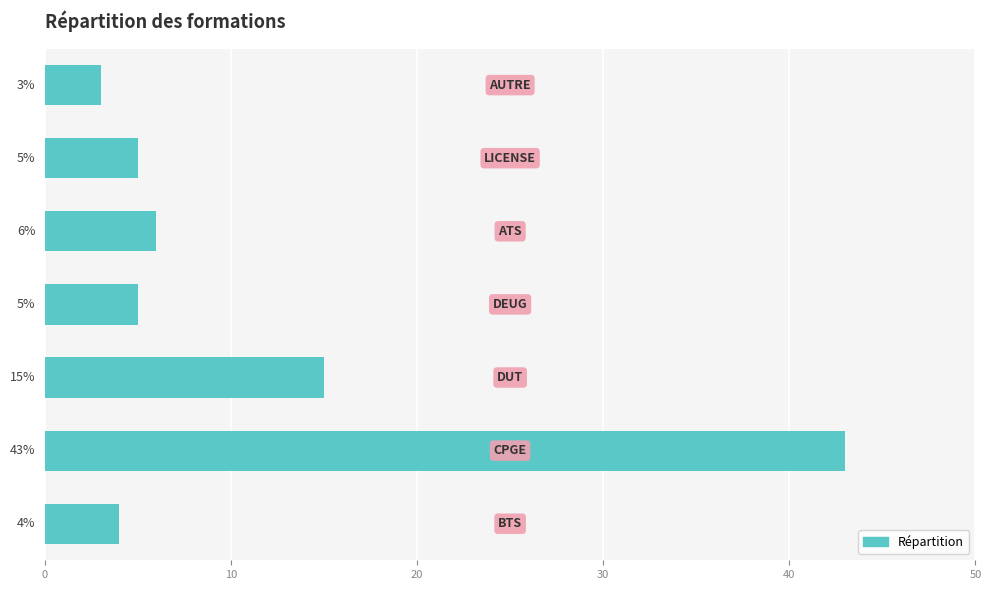

What is the difference between the second highest and minimum values?

12